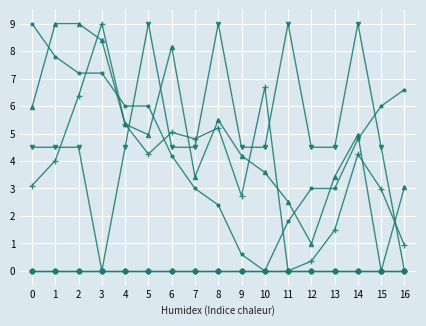

Is this an area chart (filled region under the line)?

No